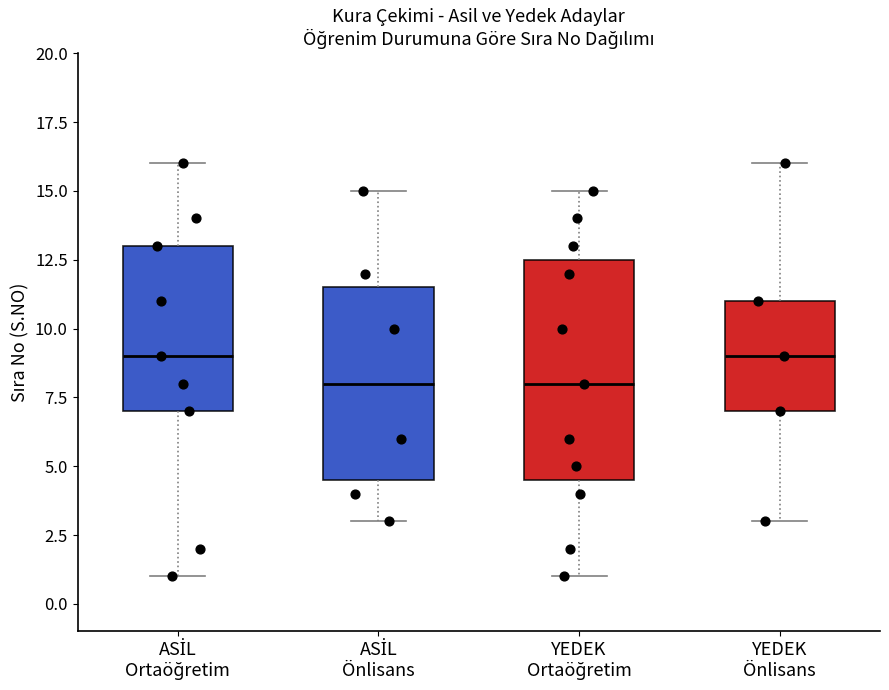

Reading left to right, read every box against the y-axis: the position of its median line, the range the box covers, and the ends of its whiskers. The values are not printed on the chart, so give them approximately, as read against the axis.

ASİL Ortaöğretim: median 9.0, box 7.0 to 13.0, whiskers 1.0 to 16.0
ASİL Önlisans: median 8.0, box 4.5 to 11.5, whiskers 3.0 to 15.0
YEDEK Ortaöğretim: median 8.0, box 4.5 to 12.5, whiskers 1.0 to 15.0
YEDEK Önlisans: median 9.0, box 7.0 to 11.0, whiskers 3.0 to 16.0